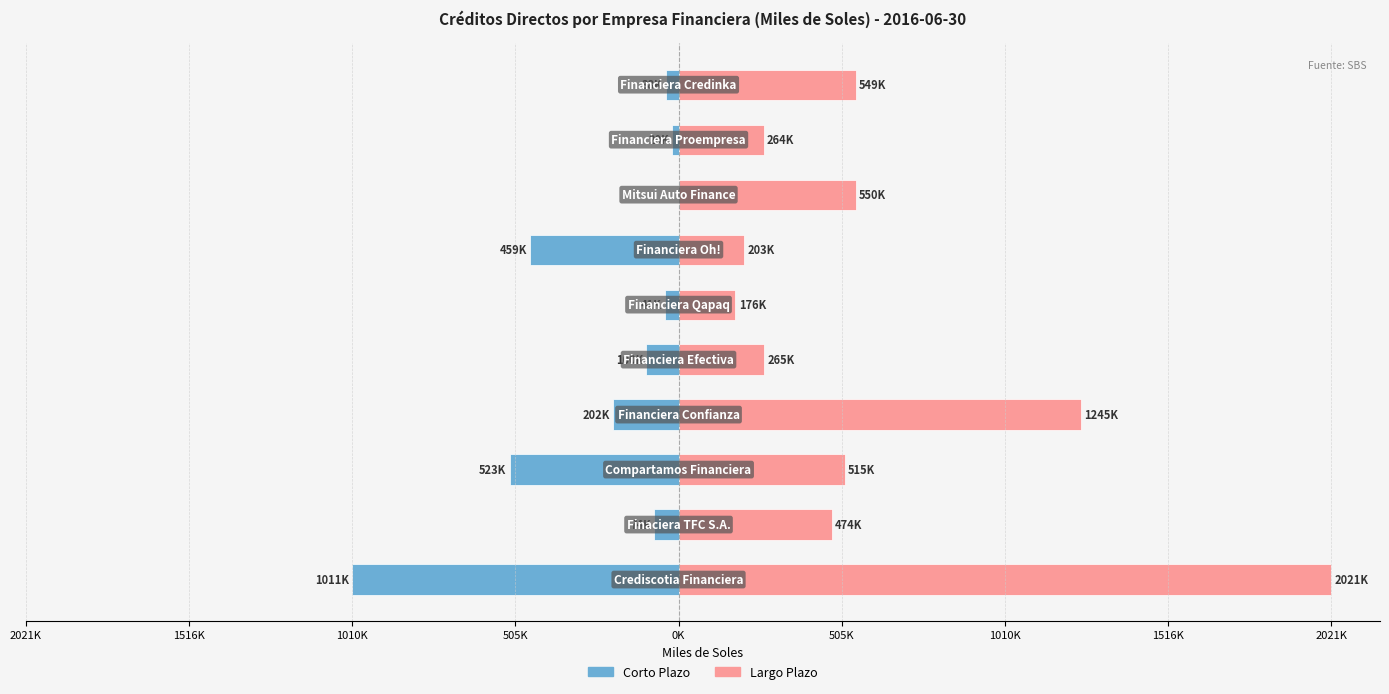

What are all the series names shown in the legend?

Corto Plazo, Largo Plazo